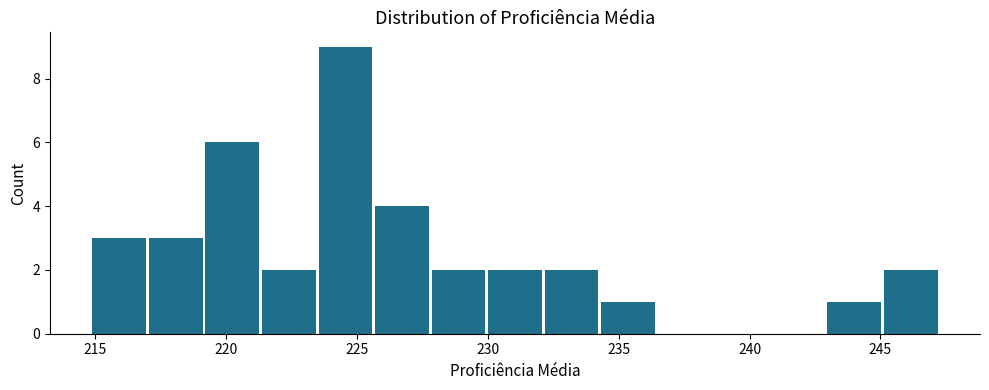

Which range on the x-axis has the tallest bar?

223.5 to 225.5